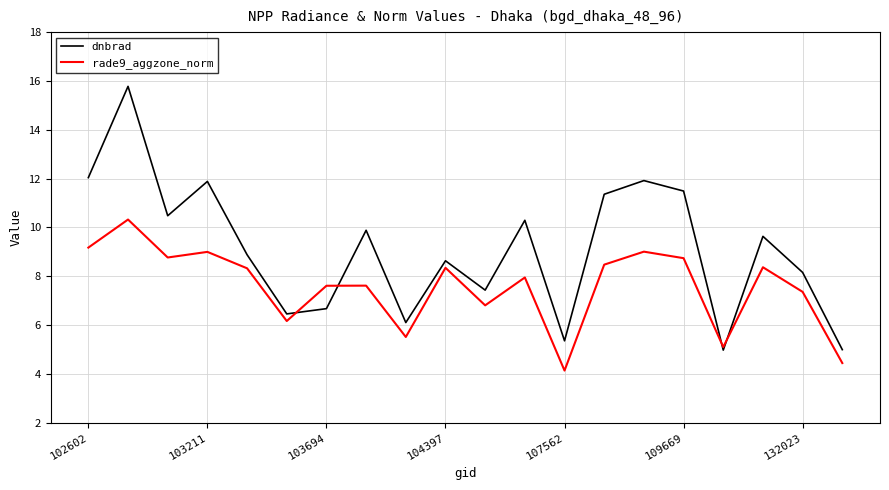

List the series in order of their peak value, highest first.

dnbrad, rade9_aggzone_norm